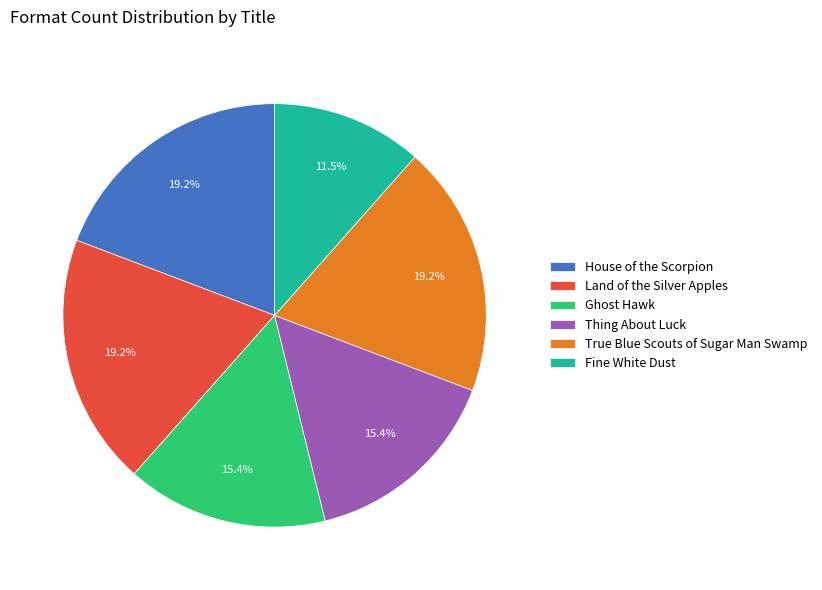

To the nearest percent, what is the difference between the Ghost Hawk and Fine White Dust slice percentages?

4%